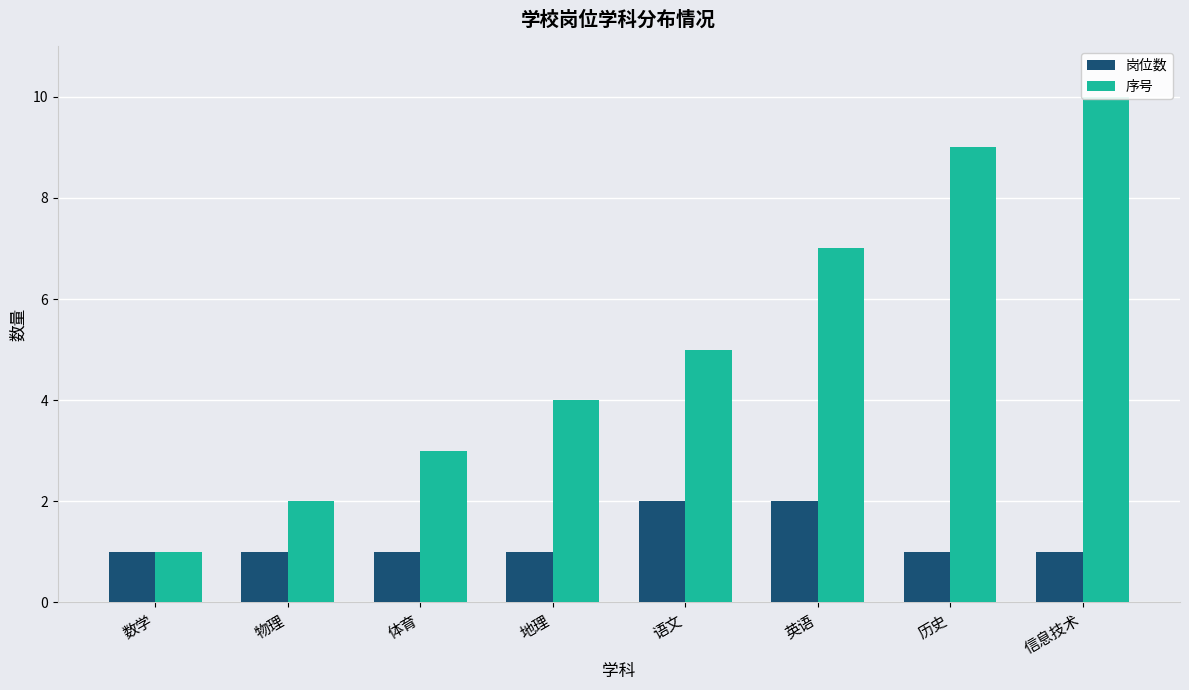

Is it true that 岗位数 equals 2 at 历史?

False